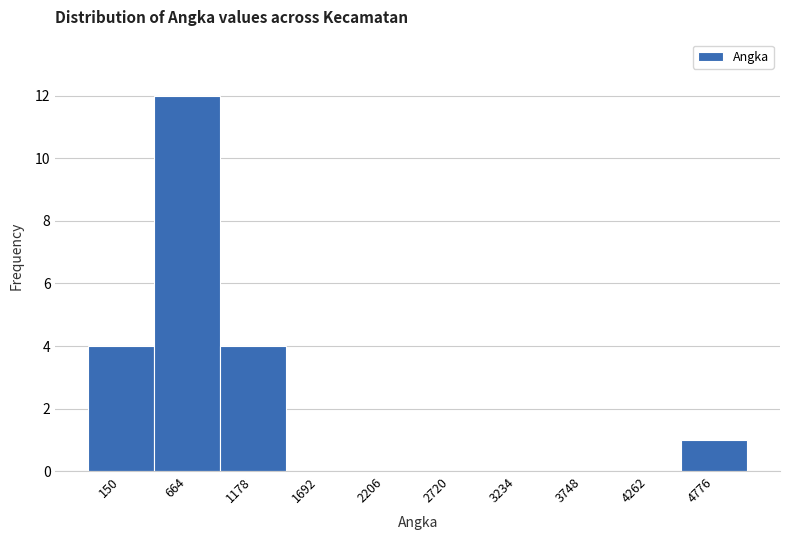

Reading left to right, transcribe all the data shown in this chart.

150=4	664=12	1178=4	1692=0	2206=0	2720=0	3234=0	3748=0	4262=0	4776=1